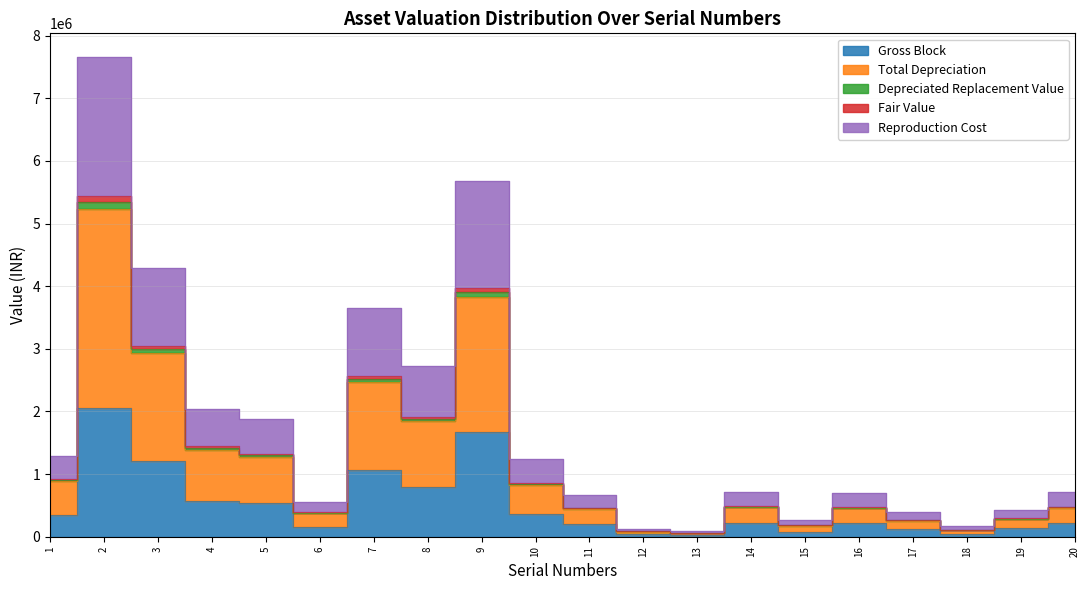

Reading right to left, extract all data points from this chart.

Gross Block: 220000.0	132000.0	51000.0	120000.0	212000.0	80000.0	212500.0	28000.0	36496.0	195700.0	360000.0	1673700.0	798000.0	1064000.0	160000.0	540000.0	578000.0	1210800.0	2049650.0	340903.0
Total Depreciation: 482046.5	291485.8	113491.9	267039.7	471770.2	183411.9	490822.6	65136.6	85907.8	461845.2	855745.4	3971509.4	1906279.0	2559218.5	390337.5	1326277.3	1447842.2	3052240.4	5441866.8	922737.2
Depreciated Replacement Value: 472718.5	285889.0	111329.5	261951.7	462781.4	180019.9	481812.6	63949.4	84360.3	453547.6	840481.4	3903222.5	1873720.6	2515807.3	382337.5	1299277.3	1418942.2	2991700.4	5339384.3	905692.0
Fair Value: 463390.5	280292.2	109167.1	256863.7	453792.6	176627.9	472802.6	62762.2	82812.9	445249.9	825217.4	3834935.5	1841162.2	2472396.1	374337.5	1272277.3	1390042.2	2931160.4	5236901.8	888646.9
Reproduction Cost: 715246.5	431405.8	167551.9	394239.7	696490.2	268211.9	716072.6	94816.6	124593.5	669287.2	1237345.4	5678683.4	2720239.0	3644498.5	553537.5	1877077.3	2037402.2	4287256.4	7655488.8	1290912.4